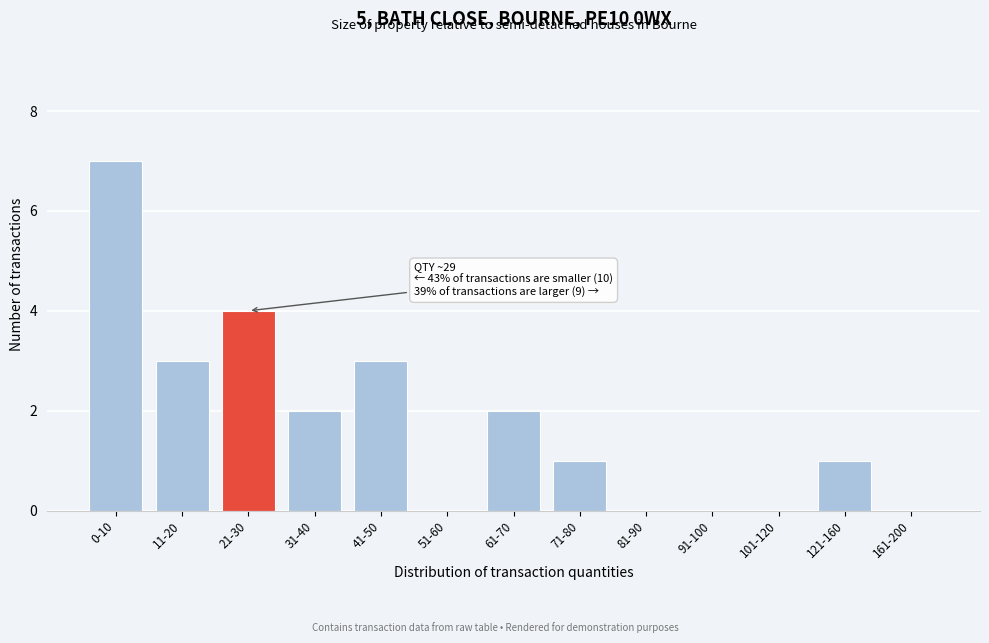

Reading right to left, transcribe all the data shown in this chart.

161-200=0	121-160=1	101-120=0	91-100=0	81-90=0	71-80=1	61-70=2	51-60=0	41-50=3	31-40=2	21-30=4	11-20=3	0-10=7